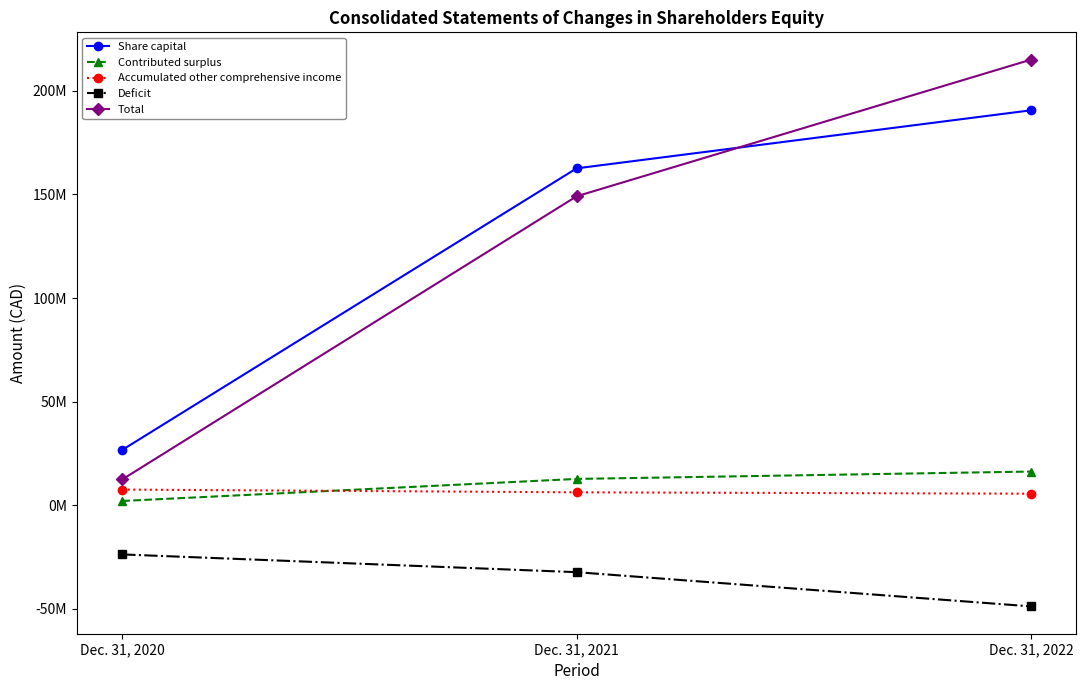

True or false: Deficit has a value of -32351988 at Dec. 31, 2021.

True